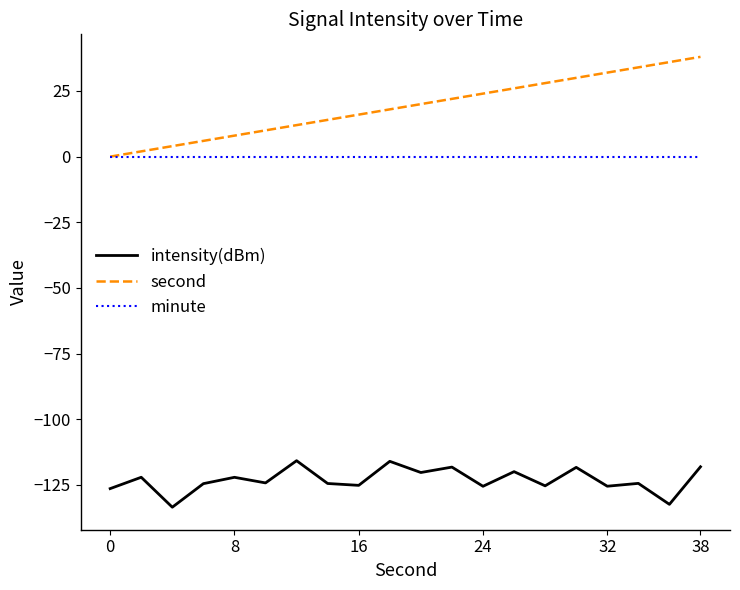

True or false: intensity(dBm) and minute intersect in this chart.

False